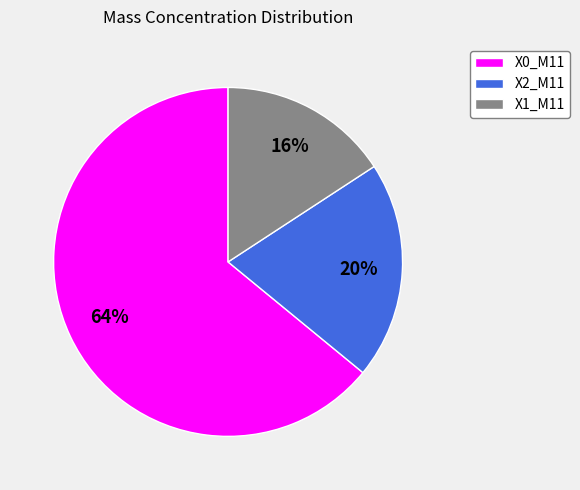

The X0_M11 slice represents 72% of the pie. True or false?

False